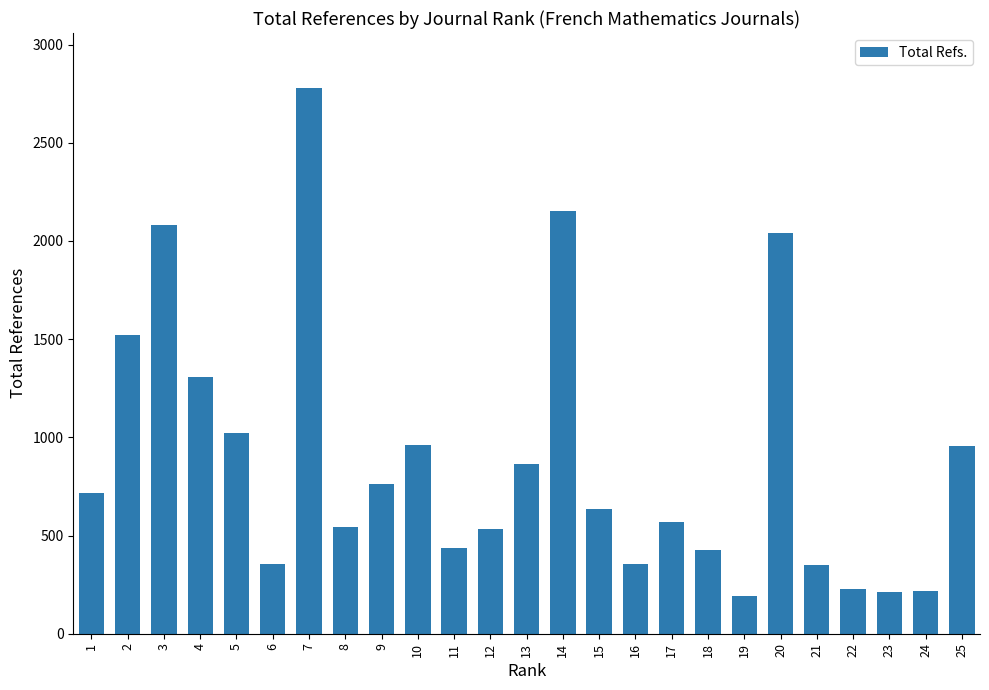

What is the value of the 9th bar from the left?

765